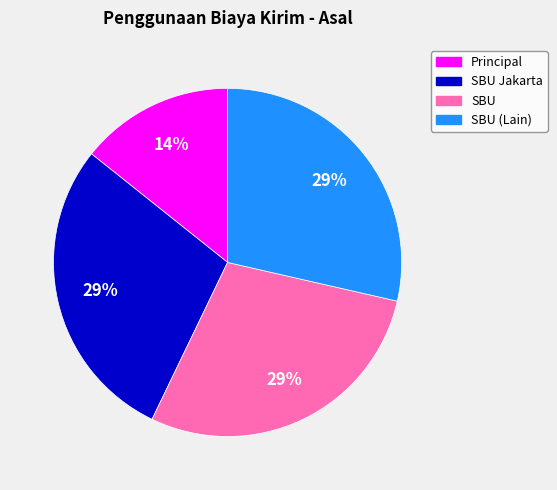

To the nearest percent, what is the average slice percentage?

25%